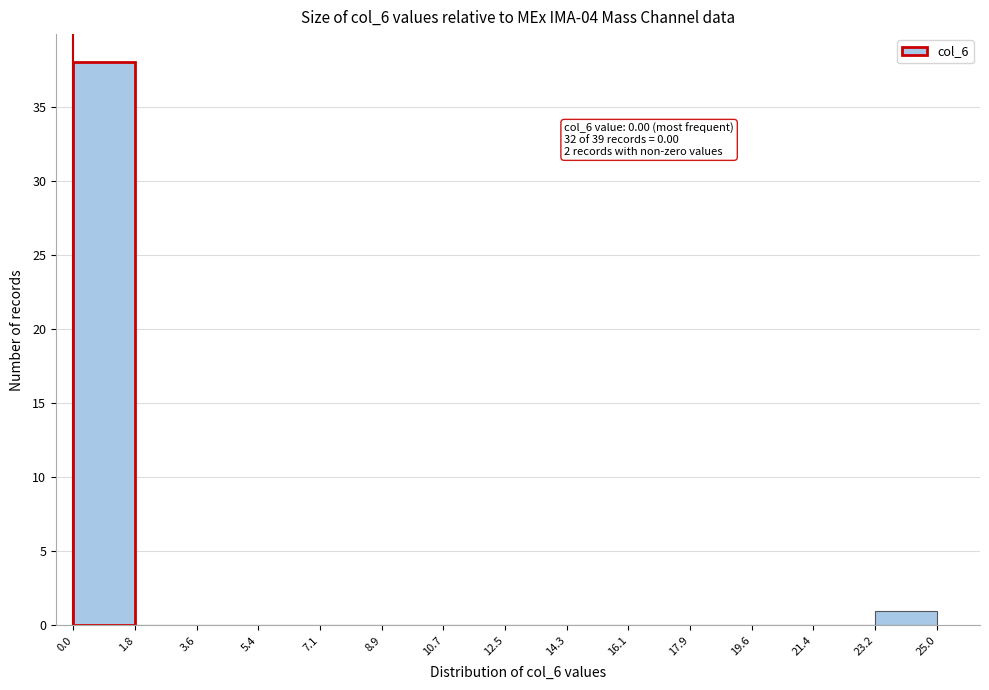

Over which range of the x-axis is the bar tallest?

0.0 to 1.8